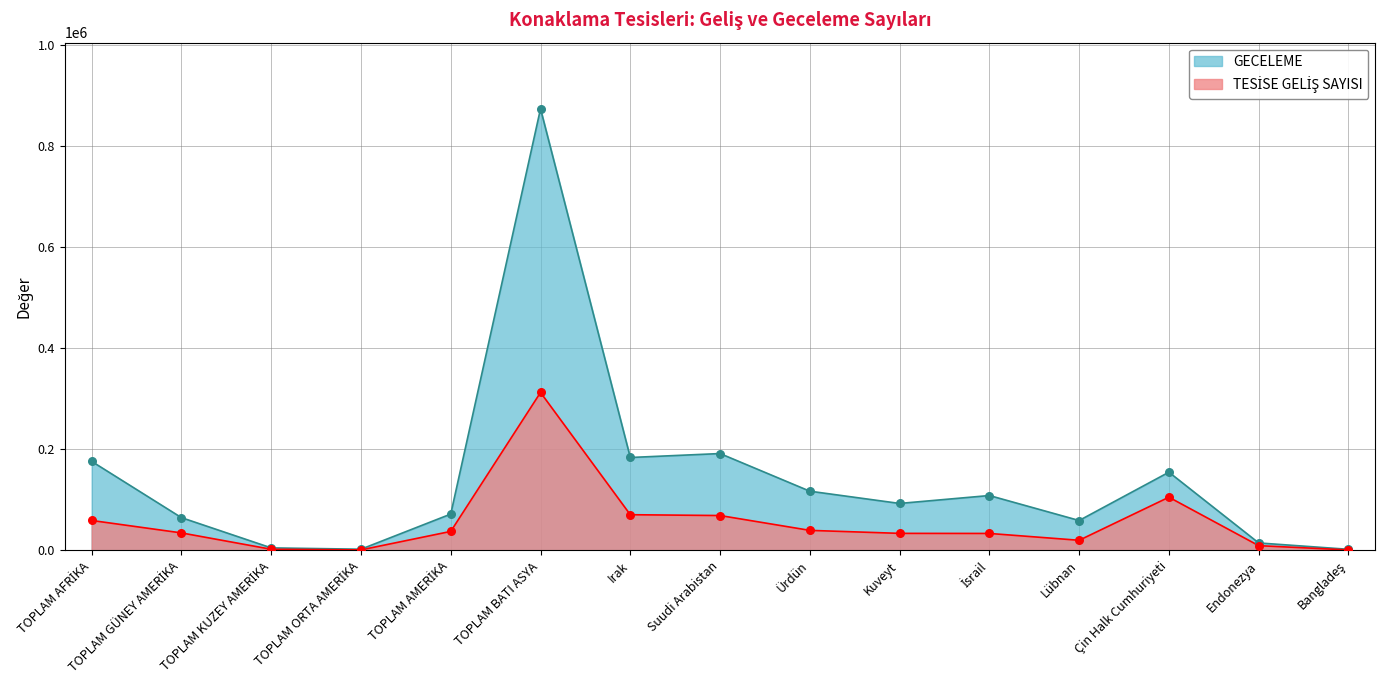

Which series reaches the maximum Y coordinate?

GECELEME